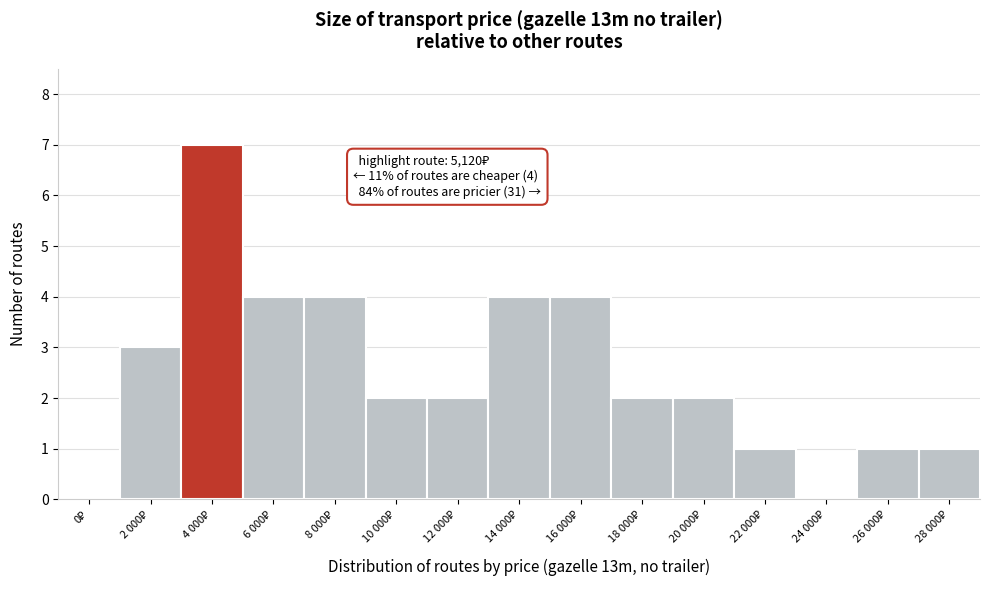

What is the sum of all values?

37